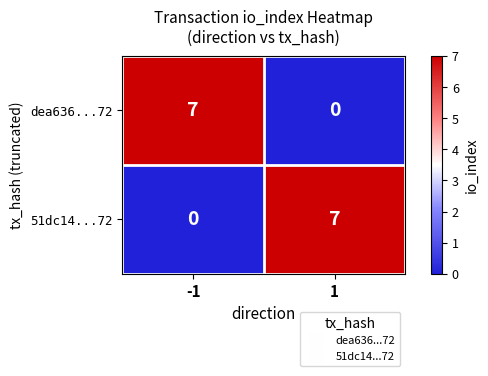

The value of 51dc14...72 at -1 is 0. True or false?

True